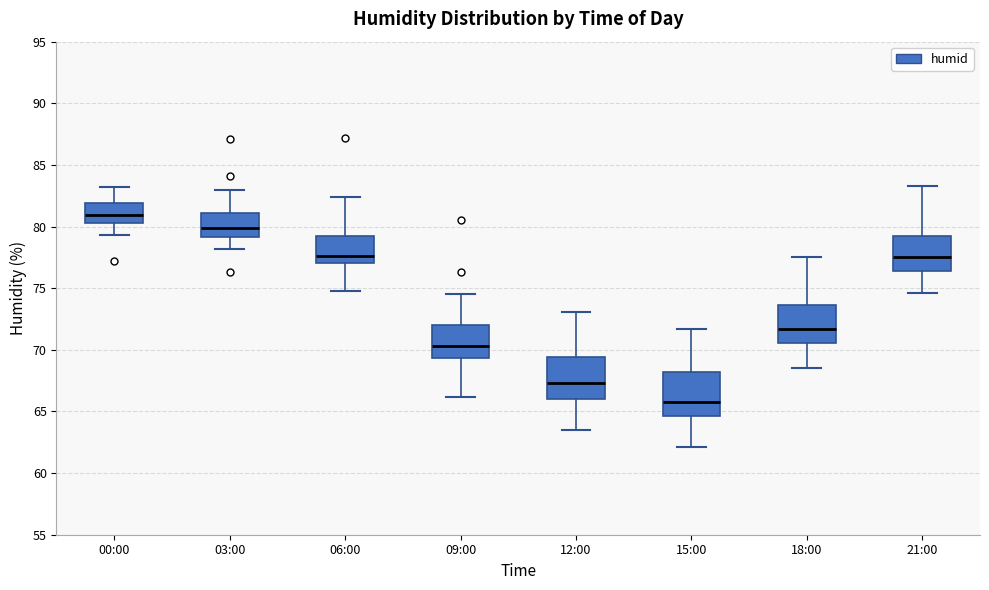

Where is the upper edge of the box for 18:00 on the y-axis? The values are not printed on the chart, so give them approximately, as read against the axis.

73.5